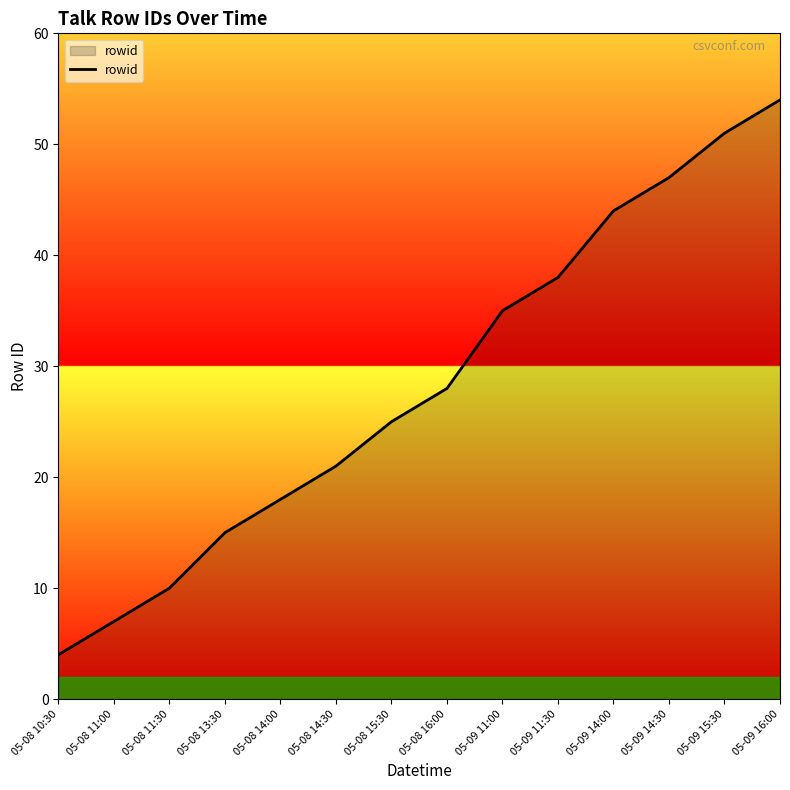

What is the average value?

28